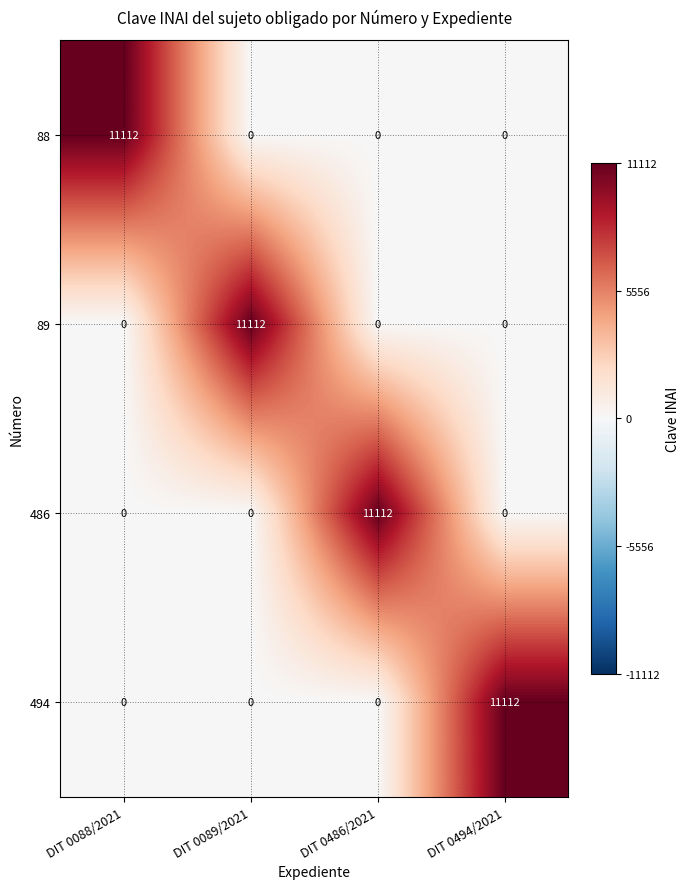

Reading left to right, extract all data points from this chart.

88: 11112	0	0	0
89: 0	11112	0	0
486: 0	0	11112	0
494: 0	0	0	11112